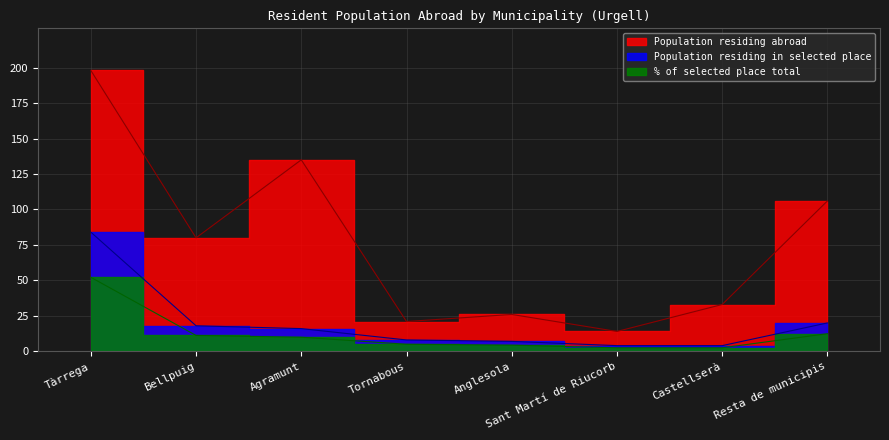

What is the approximate value of % of selected place total at Tornabous?

5.0